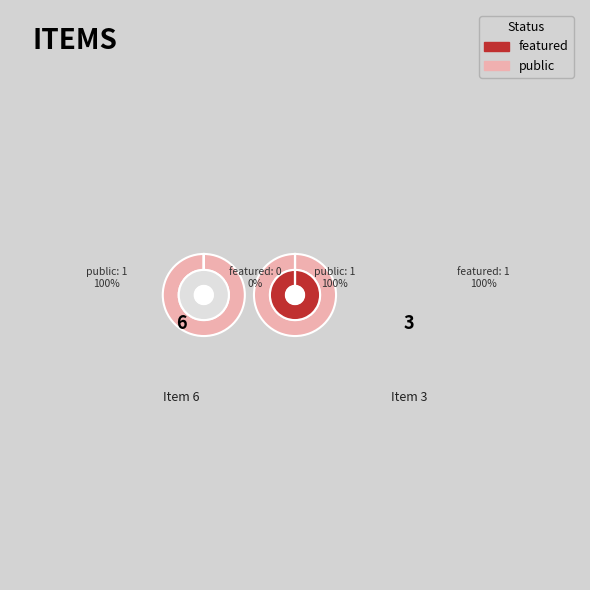

Does Item 3 represent more than half of the total?

No